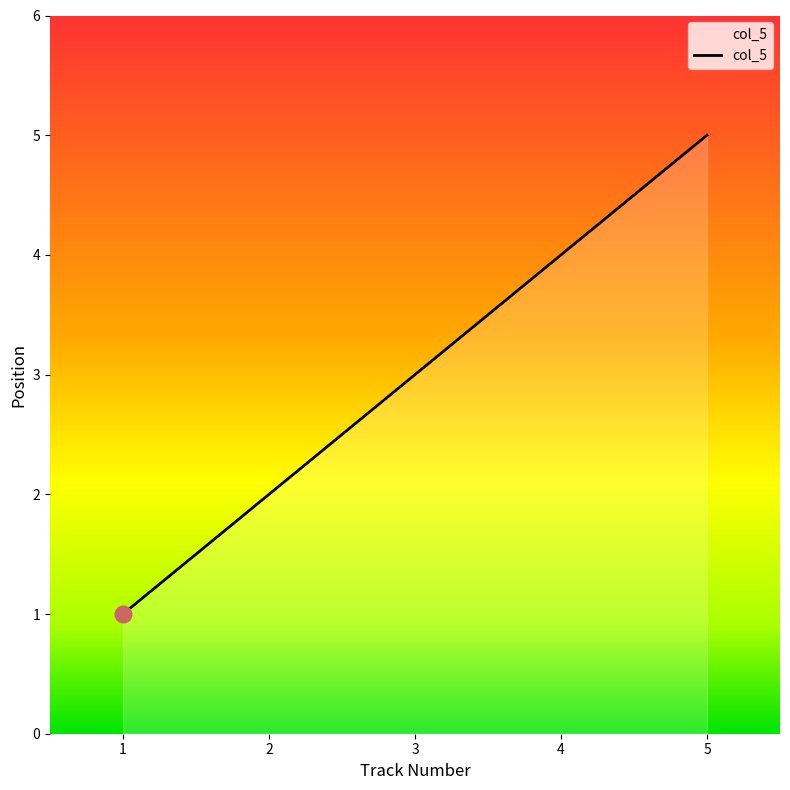

Does the chart have visible grid lines?

No